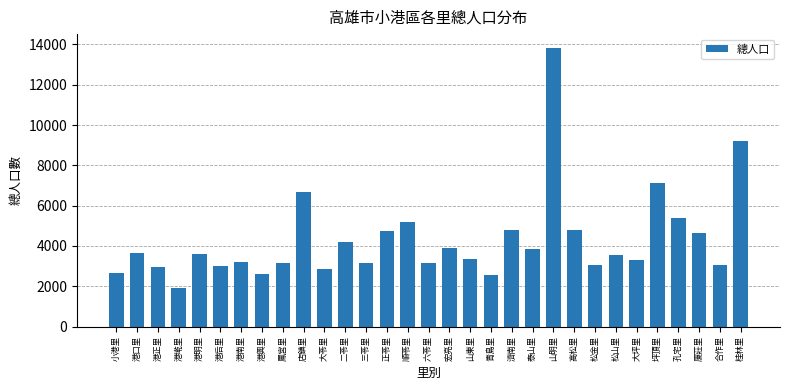

Between 孔宅里 and 宏亮里, which is larger?

孔宅里